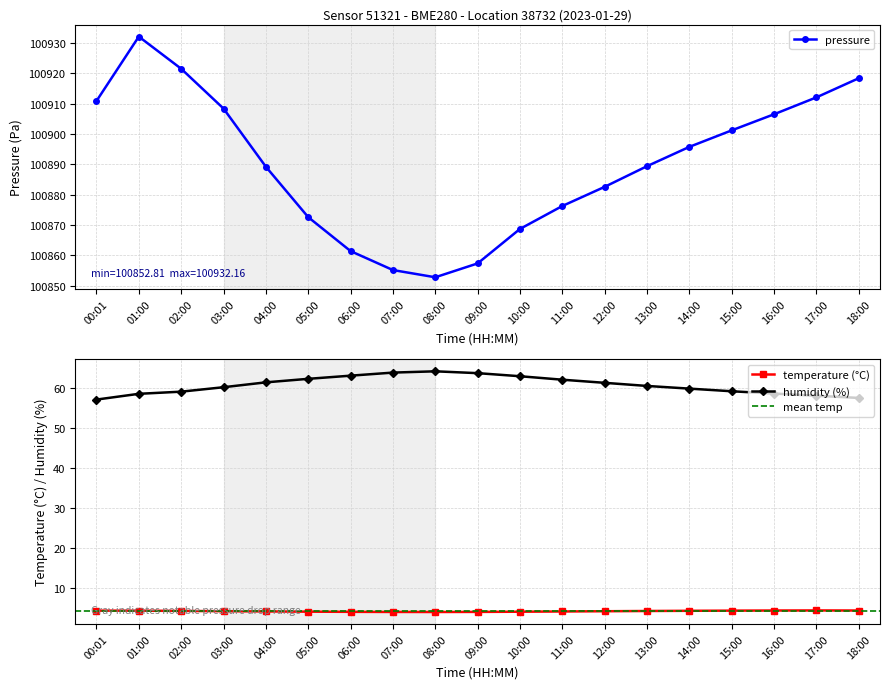

True or false: temperature and pressure cross at least once.

False